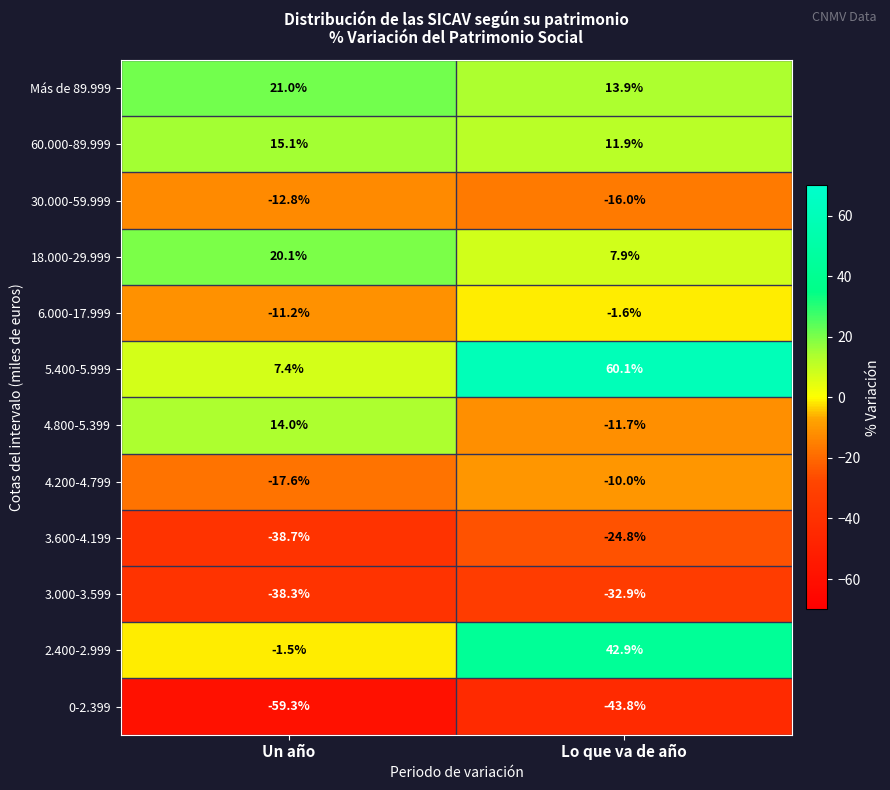

Reading left to right, list all the values displayed in this chart.

Más de 89.999: Un año=21.0	Lo que va de año=13.9
60.000-89.999: Un año=15.1	Lo que va de año=11.9
30.000-59.999: Un año=-12.8	Lo que va de año=-16.0
18.000-29.999: Un año=20.1	Lo que va de año=7.9
6.000-17.999: Un año=-11.2	Lo que va de año=-1.6
5.400-5.999: Un año=7.4	Lo que va de año=60.1
4.800-5.399: Un año=14.0	Lo que va de año=-11.7
4.200-4.799: Un año=-17.6	Lo que va de año=-10.0
3.600-4.199: Un año=-38.7	Lo que va de año=-24.8
3.000-3.599: Un año=-38.3	Lo que va de año=-32.9
2.400-2.999: Un año=-1.5	Lo que va de año=42.9
0-2.399: Un año=-59.3	Lo que va de año=-43.8